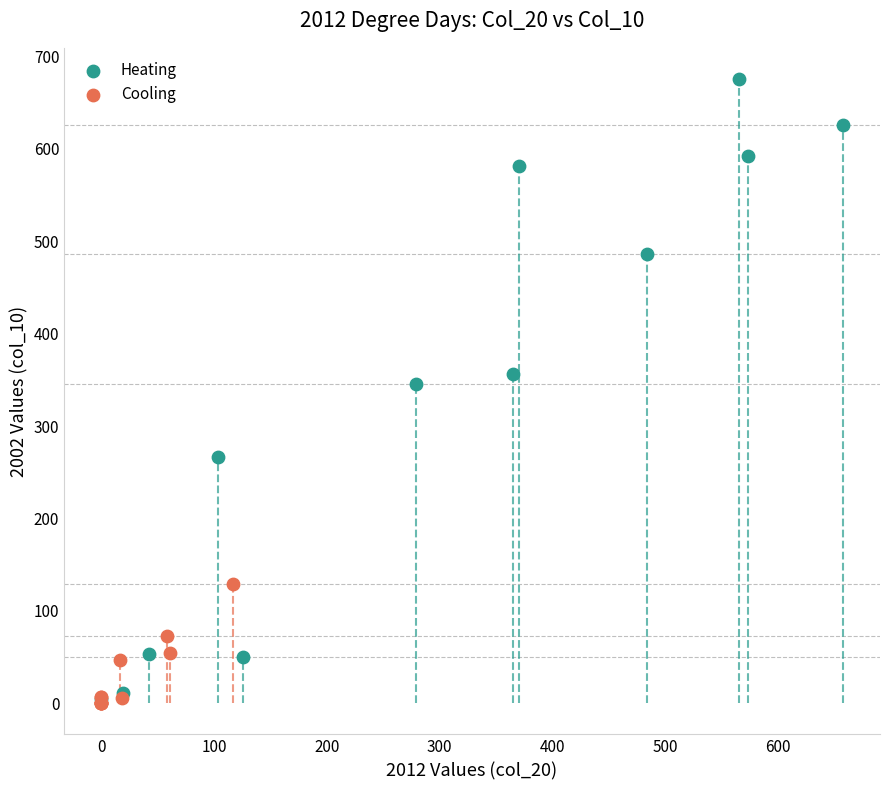

Which series reaches the maximum Y coordinate?

Heating